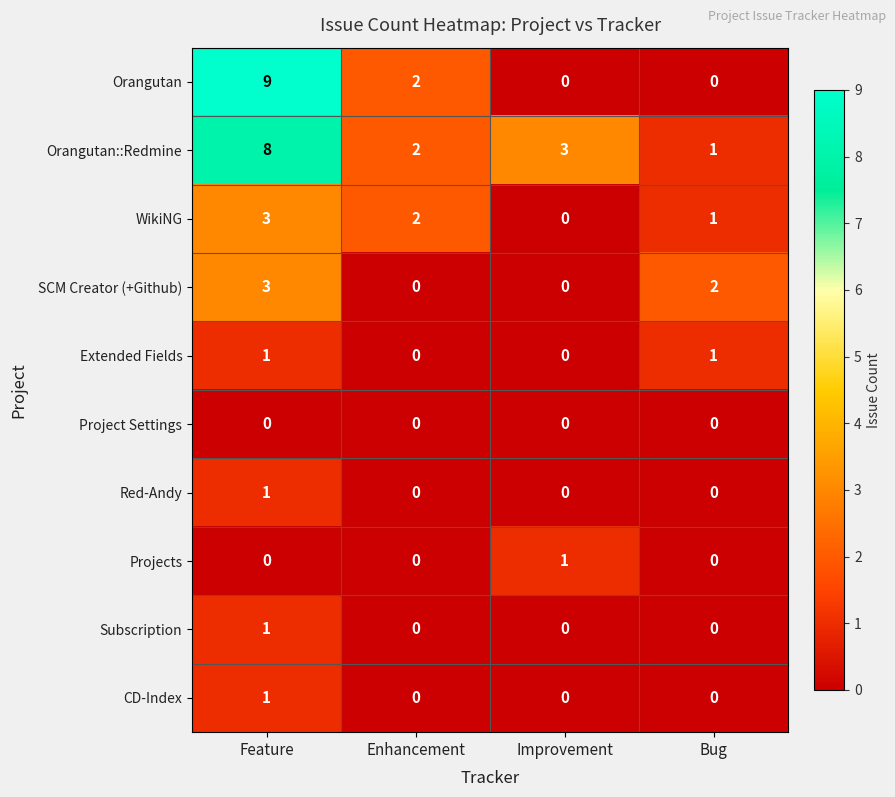

How many categories are shown in the chart?

4